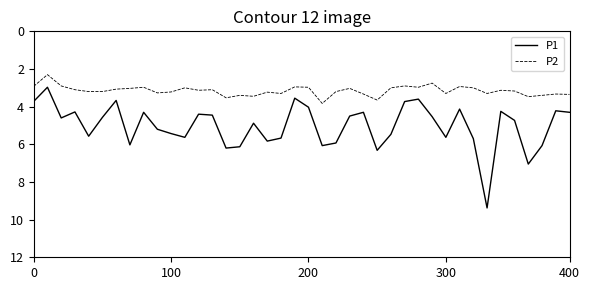

Which series has the largest range (max minus min)?

P1